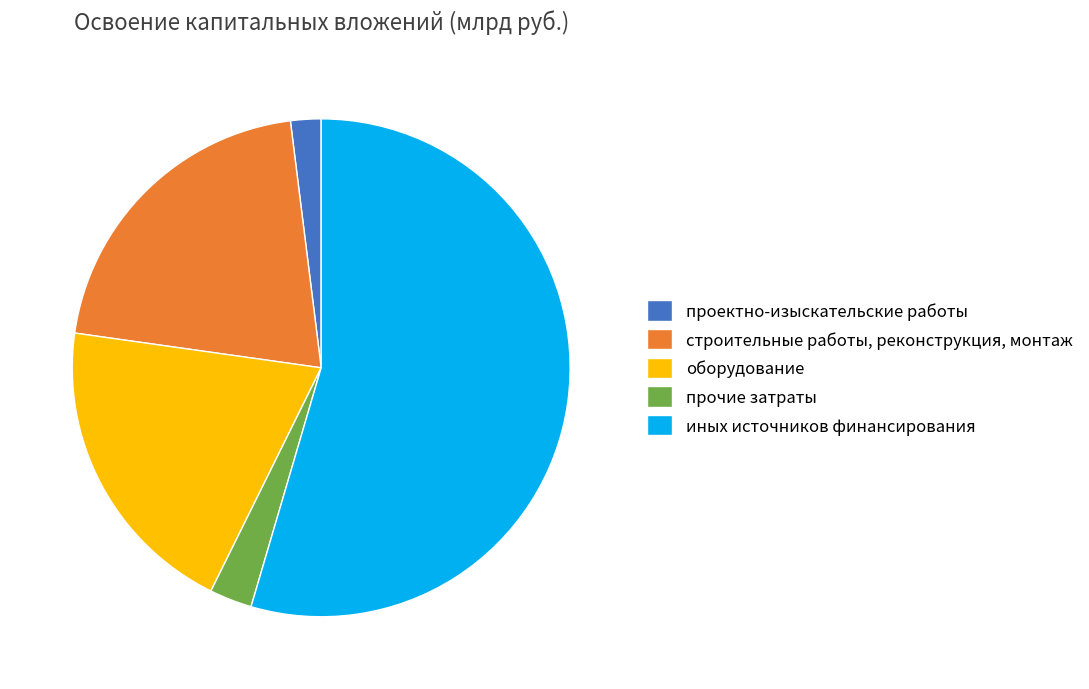

Does any single category account for the majority?

Yes